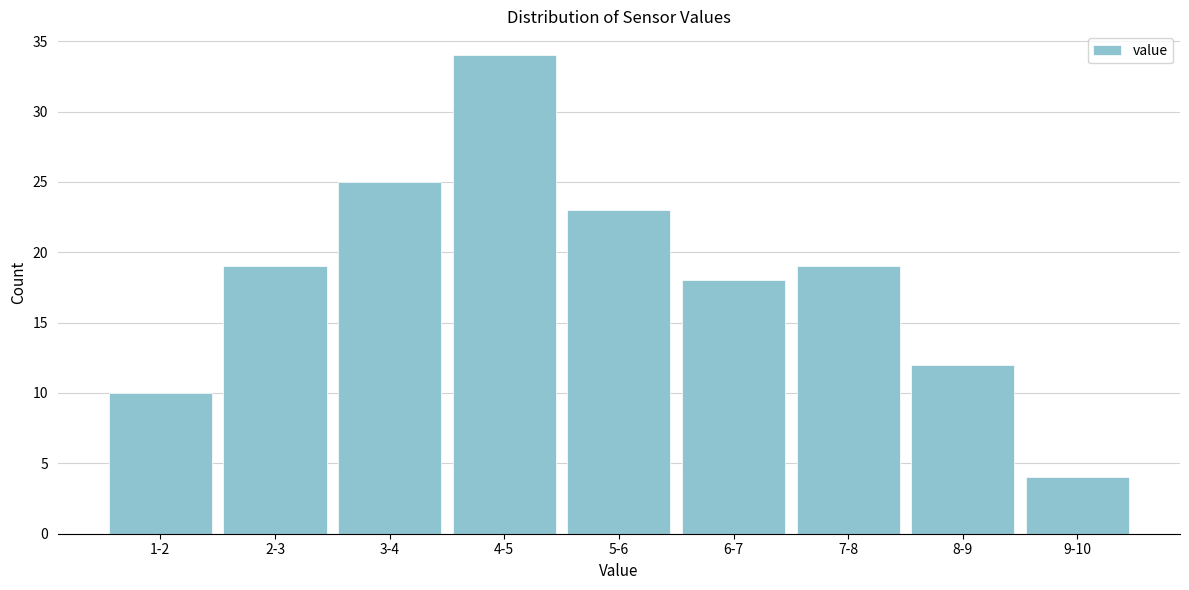

Reading left to right, list all the values displayed in this chart.

10	19	25	34	23	18	19	12	4